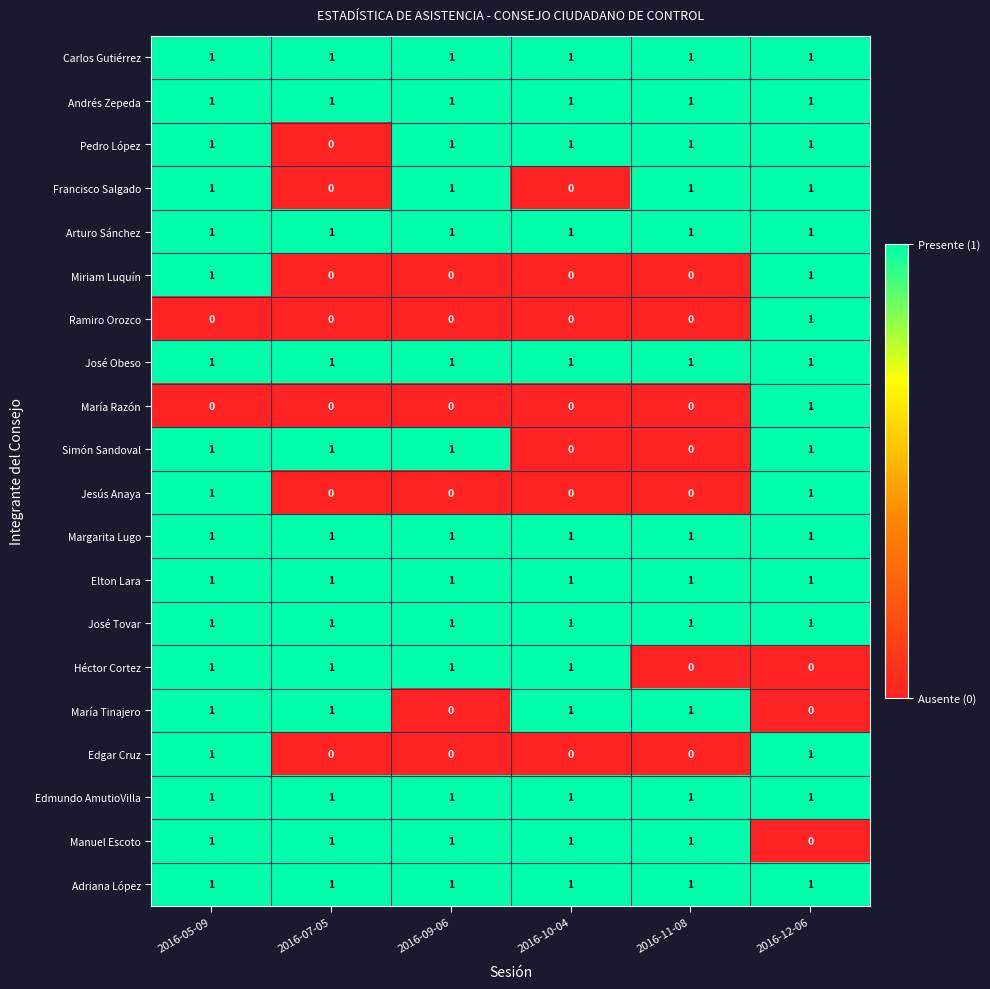

What is the spread (max minus min) of values at 2016-09-06?

1